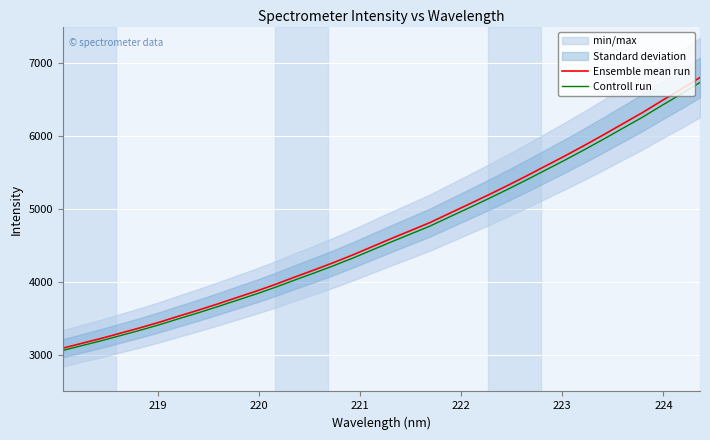

List the series in order of their peak value, lowest first.

Controll run, Ensemble mean run